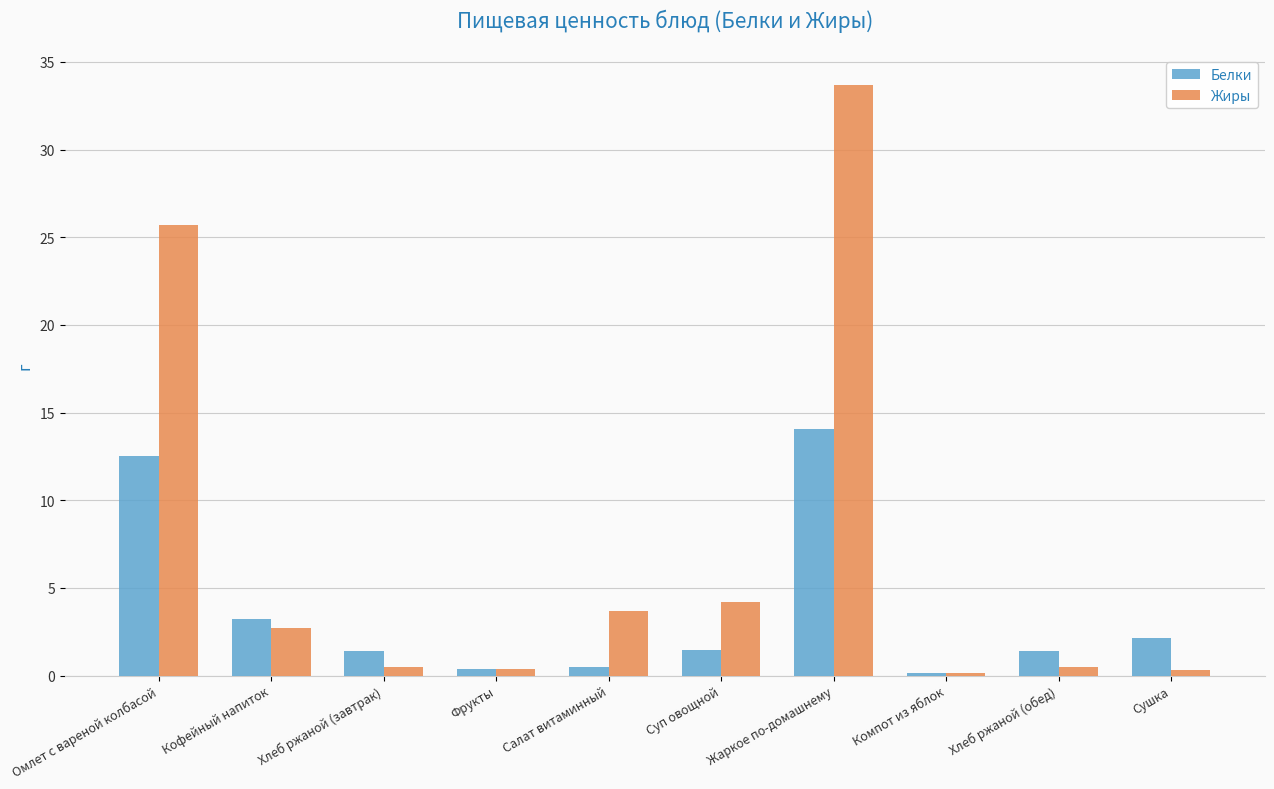

What is the approximate value of Жиры at Суп овощной?

4.2